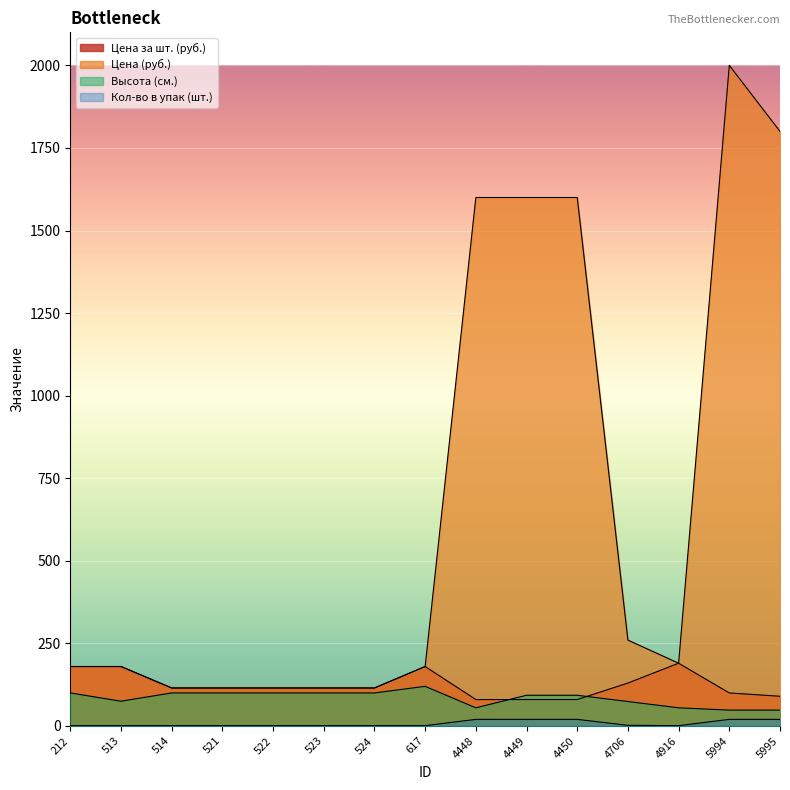

How many distinct data groups are displayed?

4